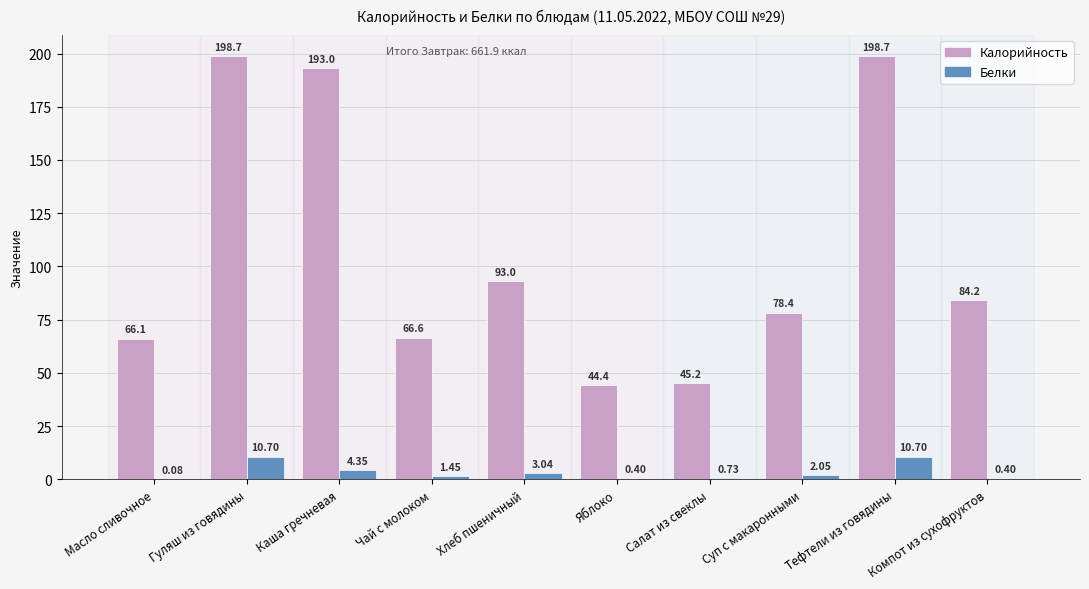

Where is Белки nearest to the value 5?

Каша гречневая